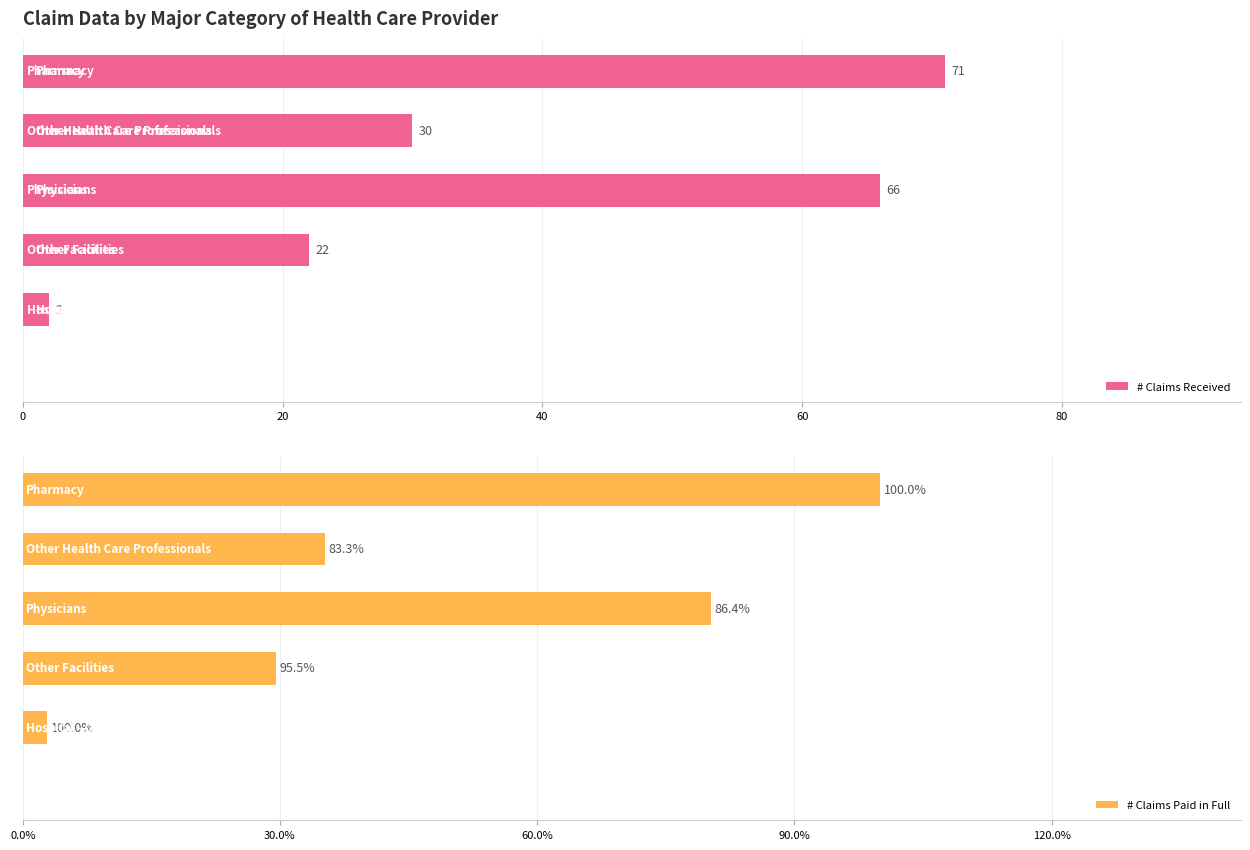

What is the sum of all # Claims Received values?

191